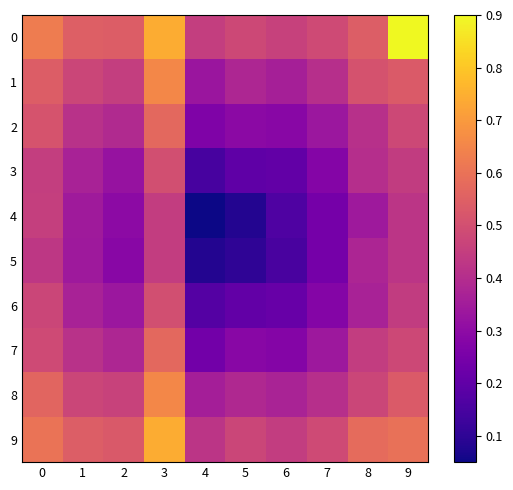

How many data points does each series have?

10